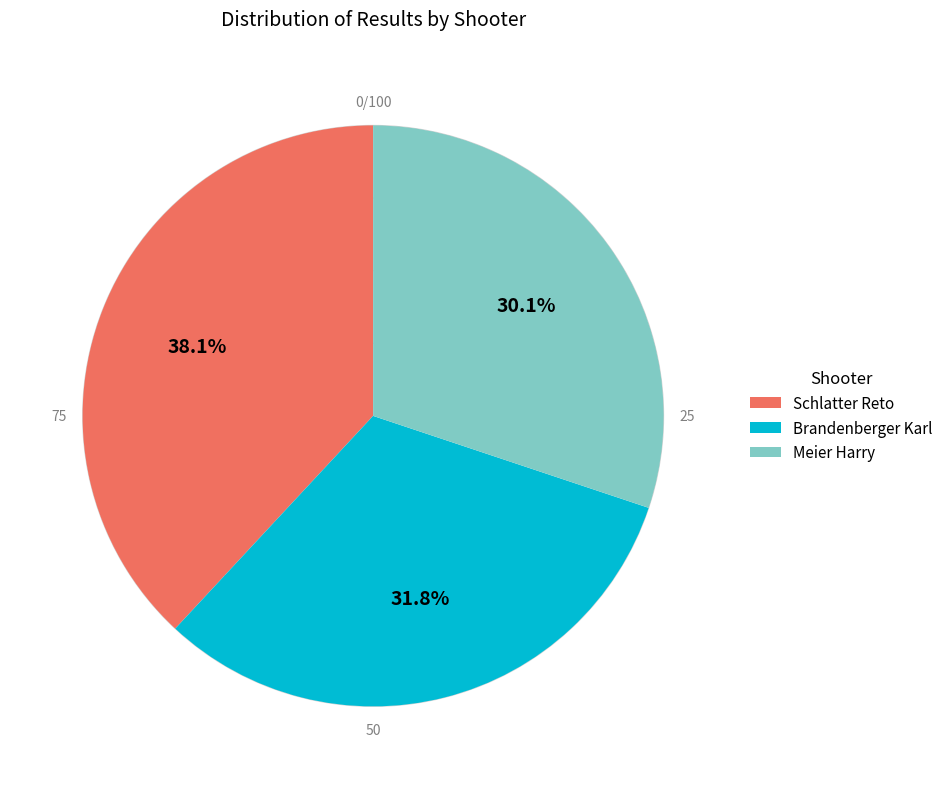

To the nearest percent, what is the average slice percentage?

33%